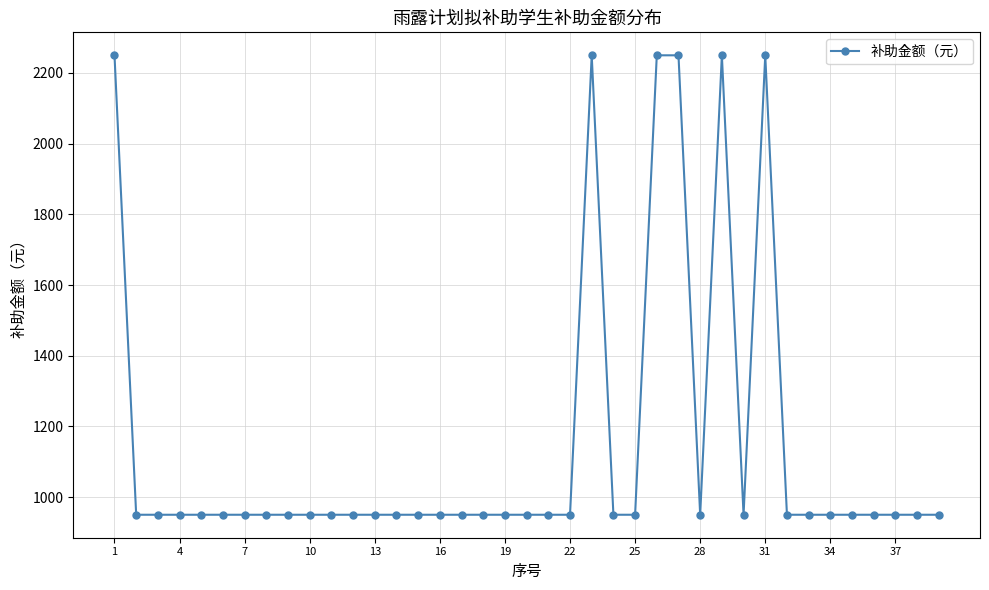

What is the average value?

1150